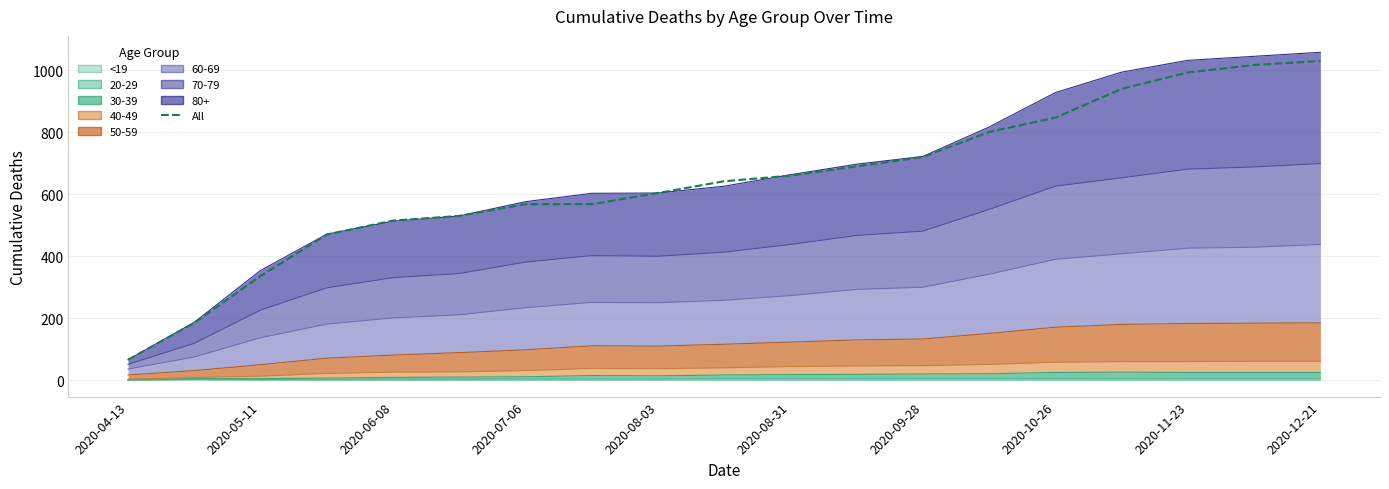

Is it true that the value at 2020-10-26 is 740?

False